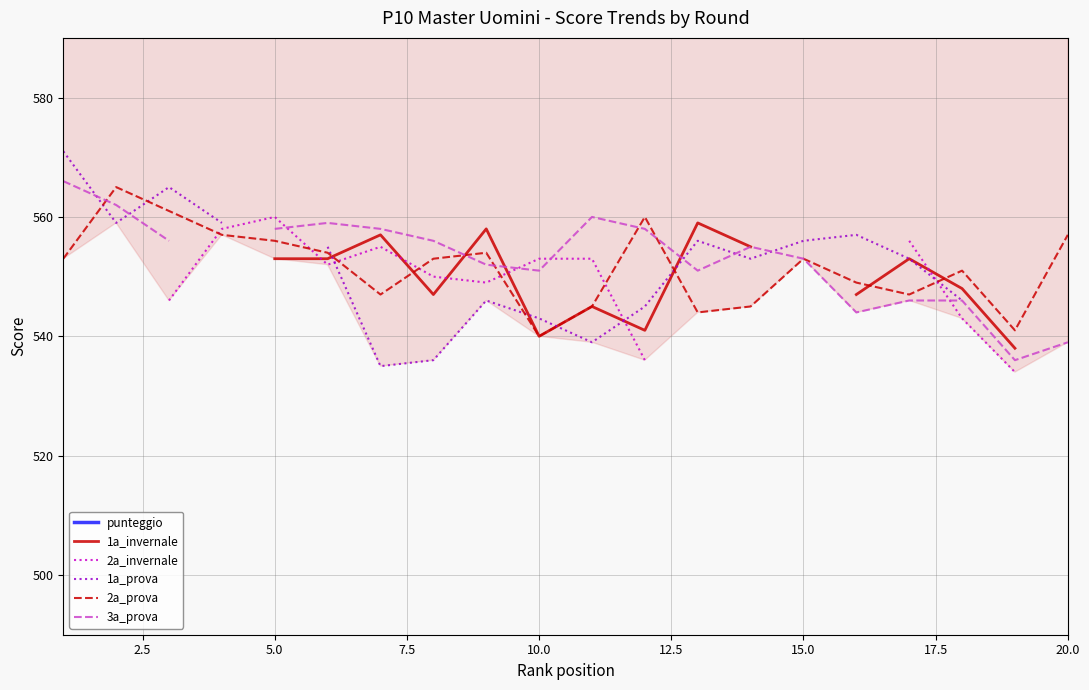

The 2a_prova series shows 168 at 20.0. True or false?

False